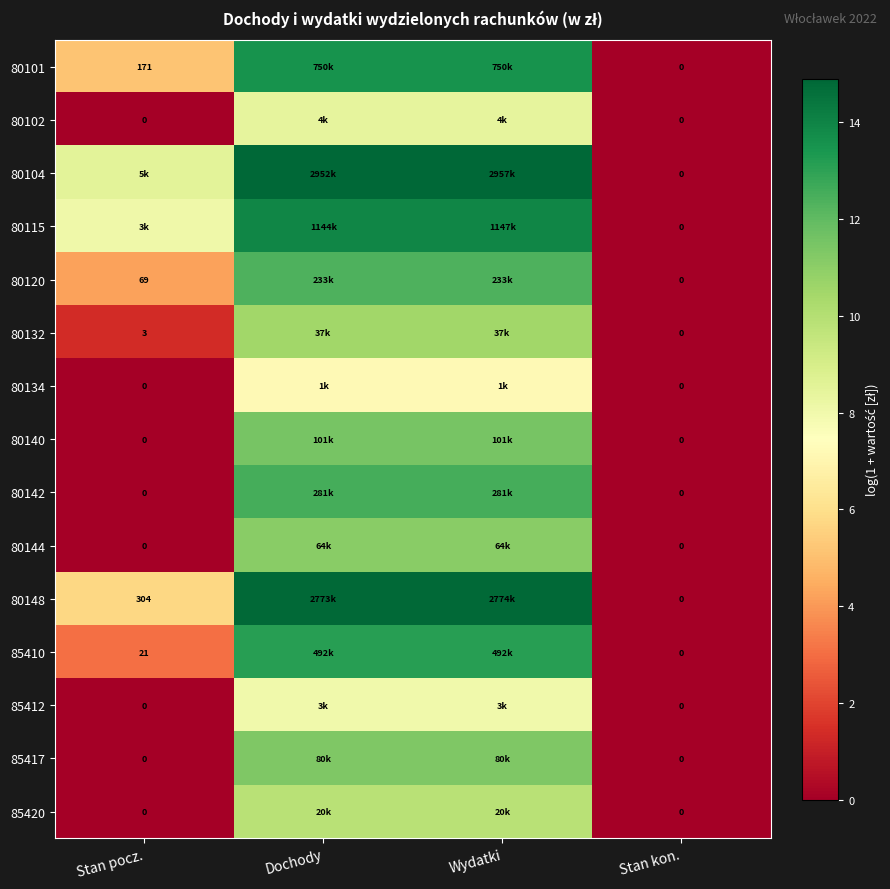

What is the maximum value shown in the chart?

14.9